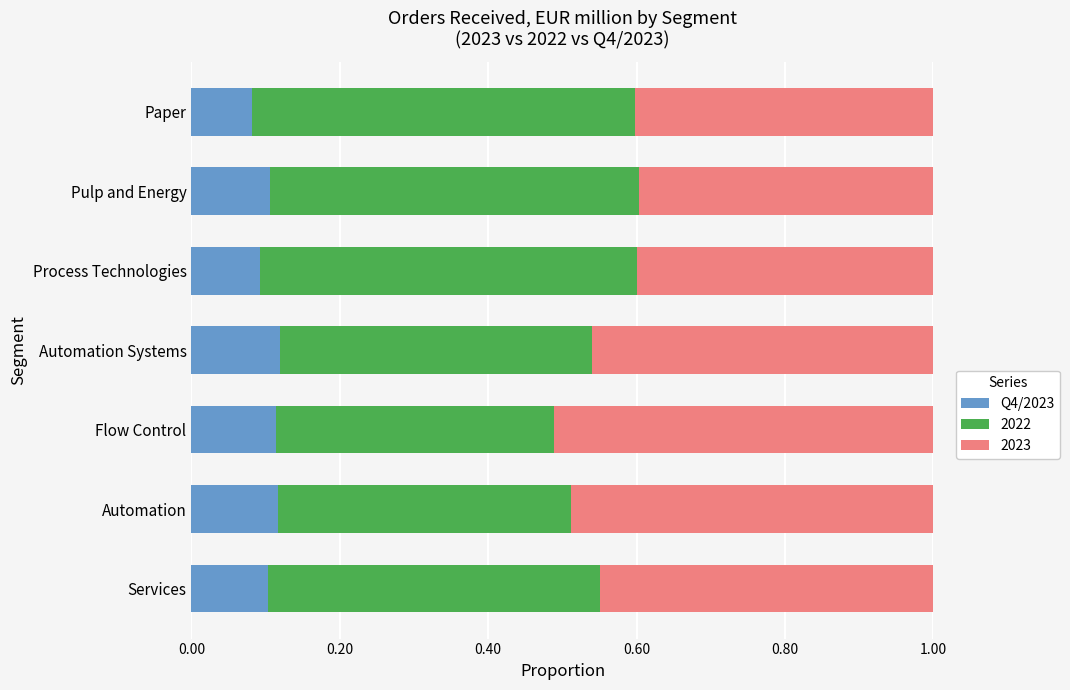

What is the total value across all series at Pulp and Energy?

1.0